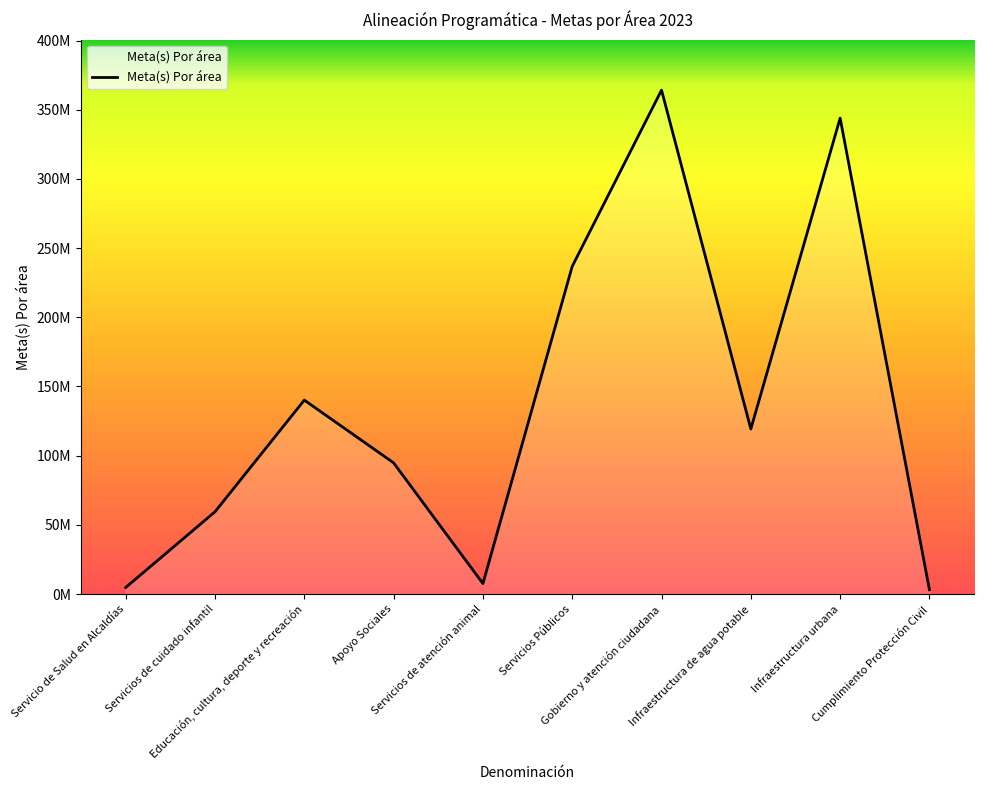

What is the difference between the maximum and second lowest values?

359441200